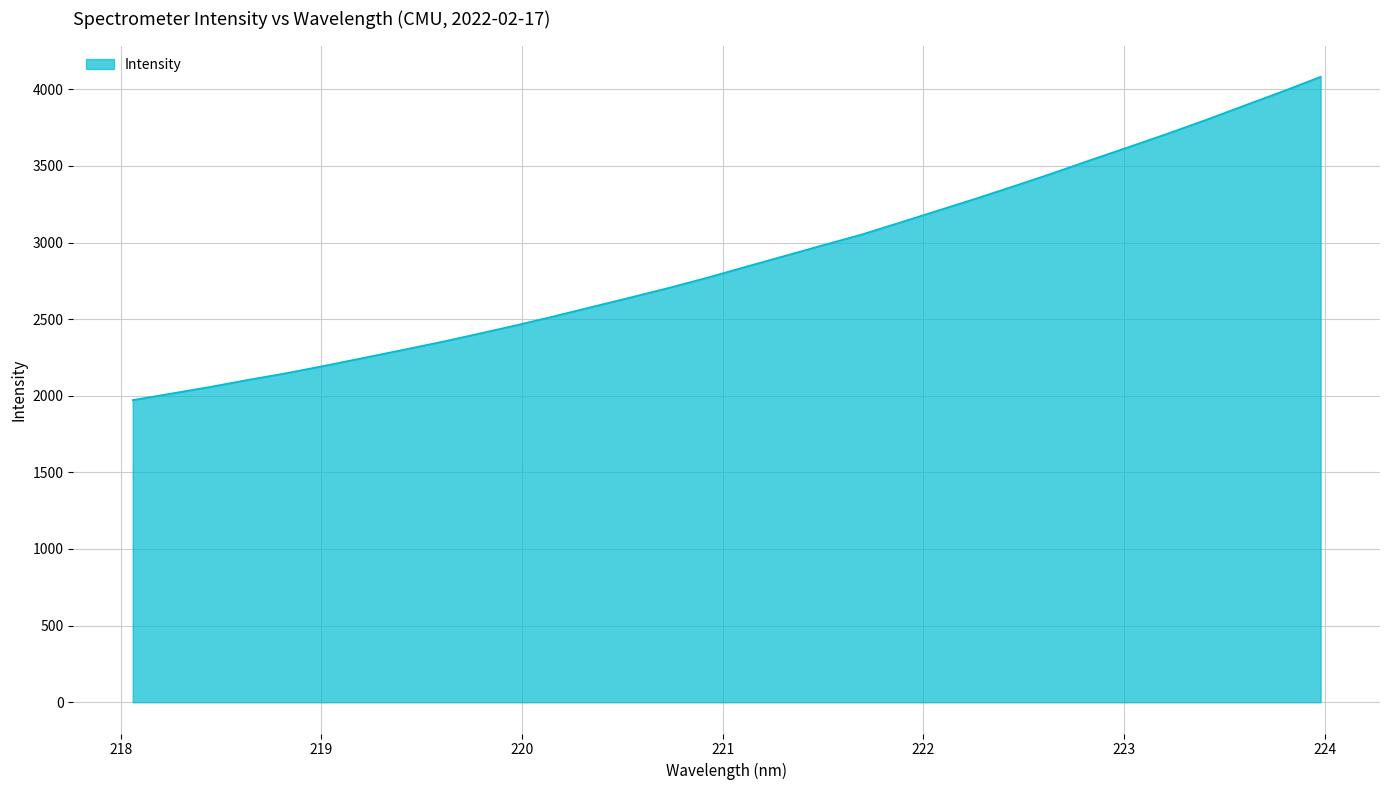

What is the greatest value displayed?

4081.6